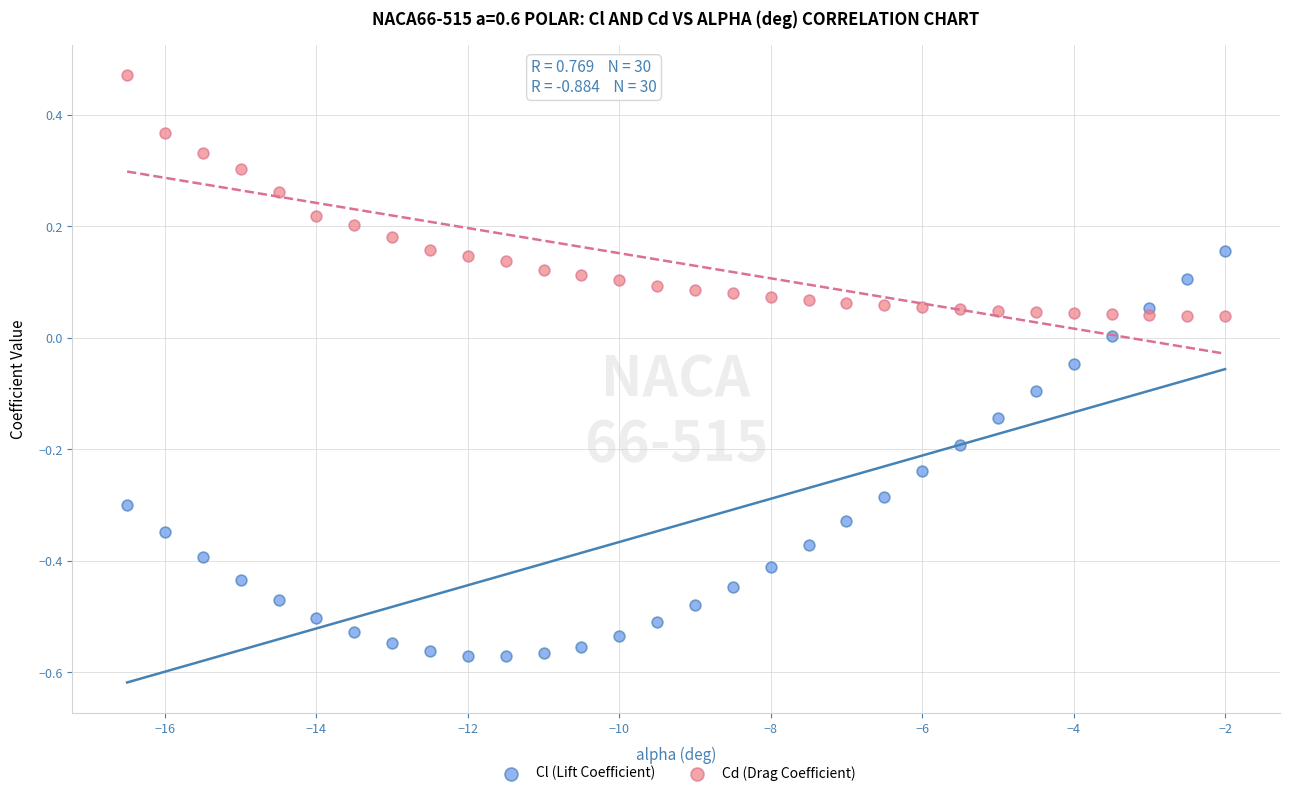

Which series reaches the minimum Y coordinate?

Cl (Lift Coefficient)